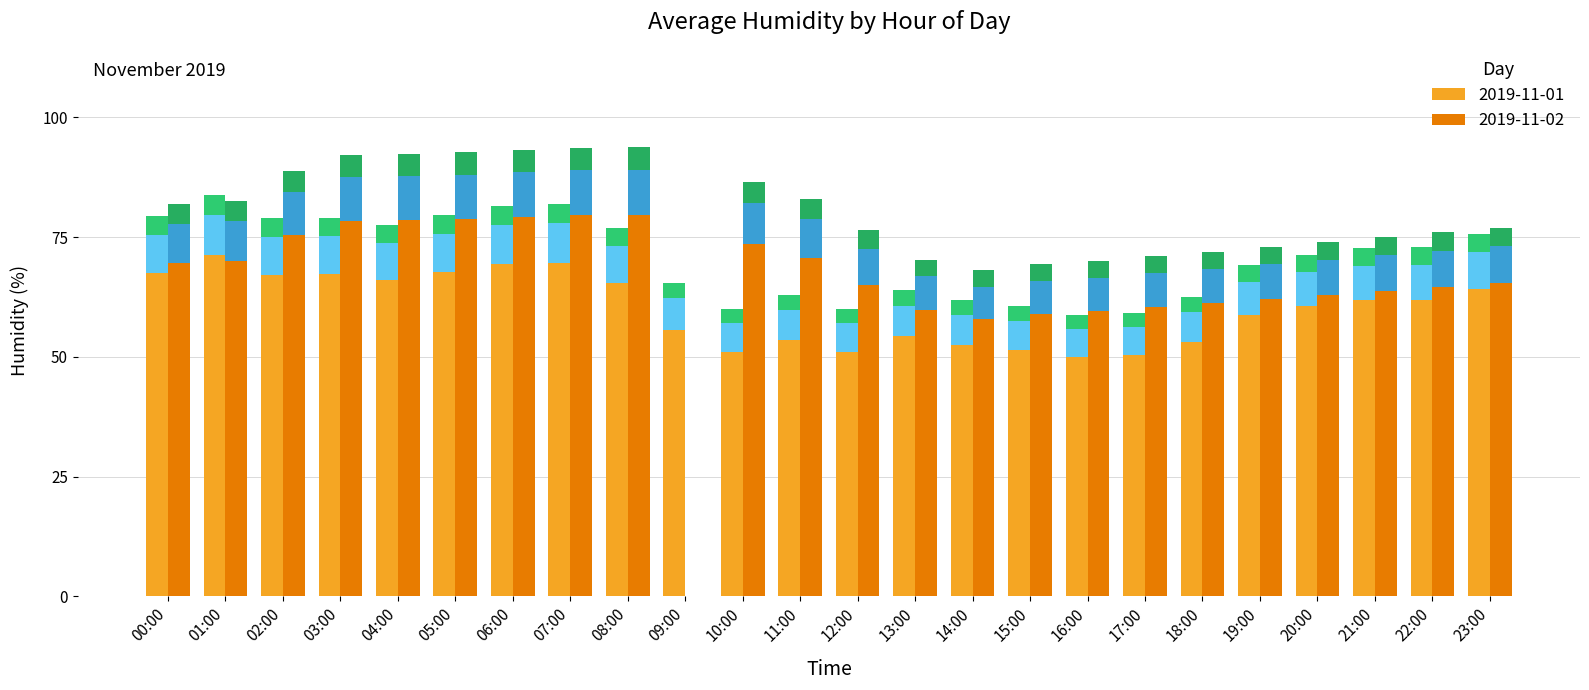

What are all the series names shown in the legend?

2019-11-01, 2019-11-02